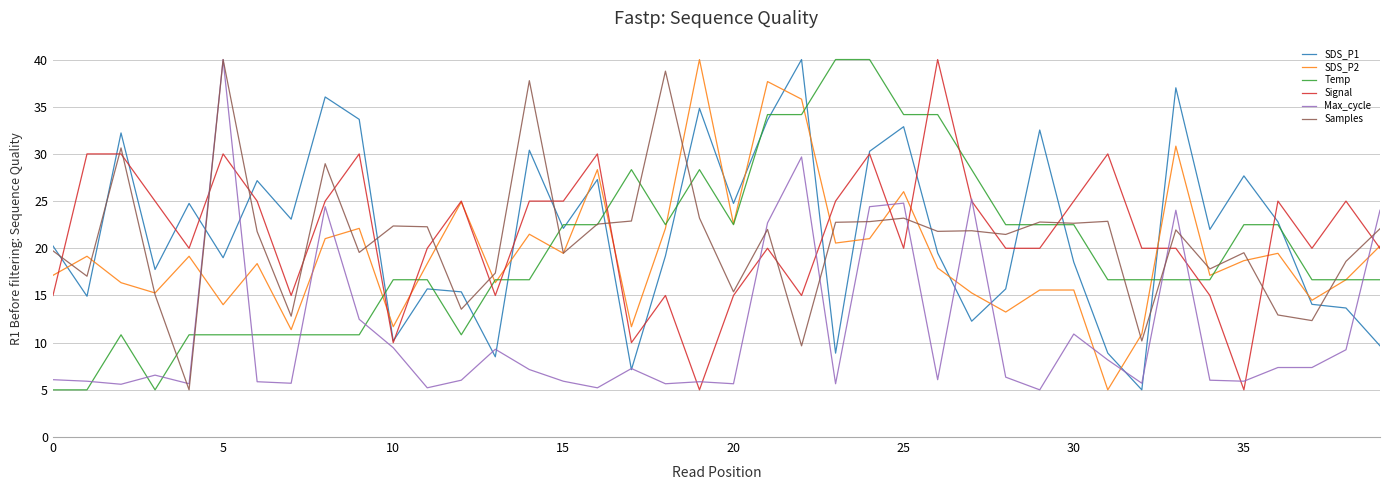

How many values in the Temp series are below 16?

11